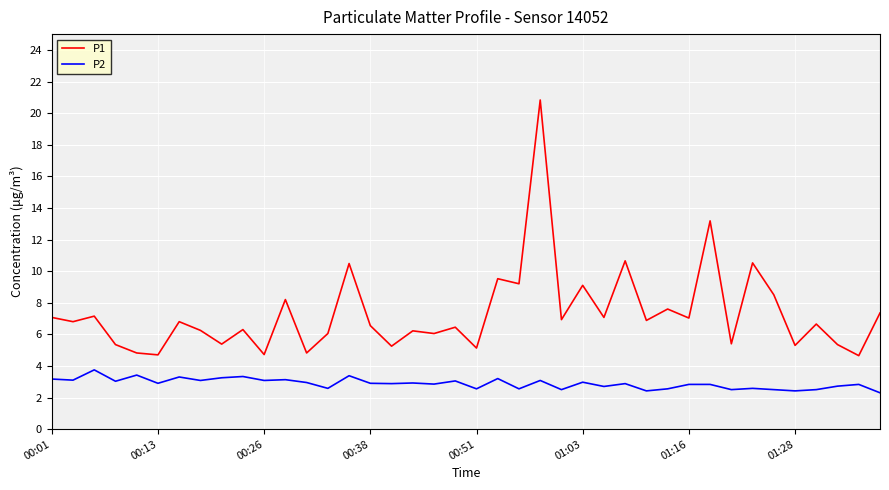

In P2, how many points are lower than both neighbors (excluding endpoints)?

15